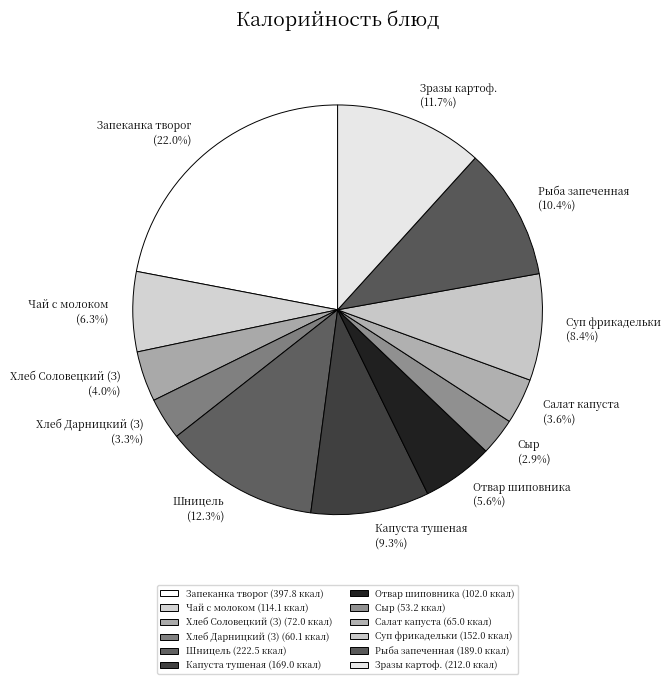

Does Капуста тушеная represent more than half of the total?

No